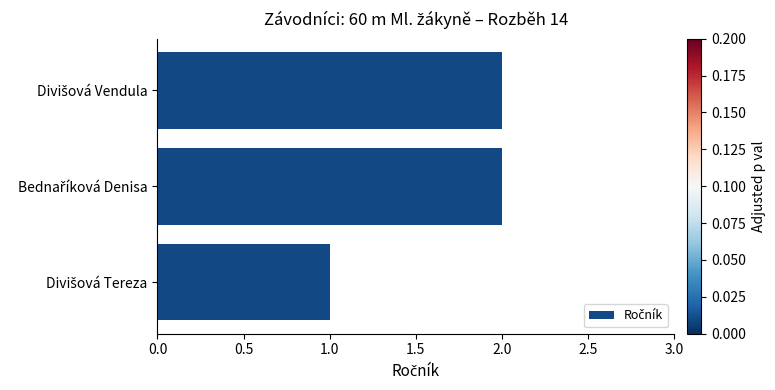

What is the greatest value displayed?

2